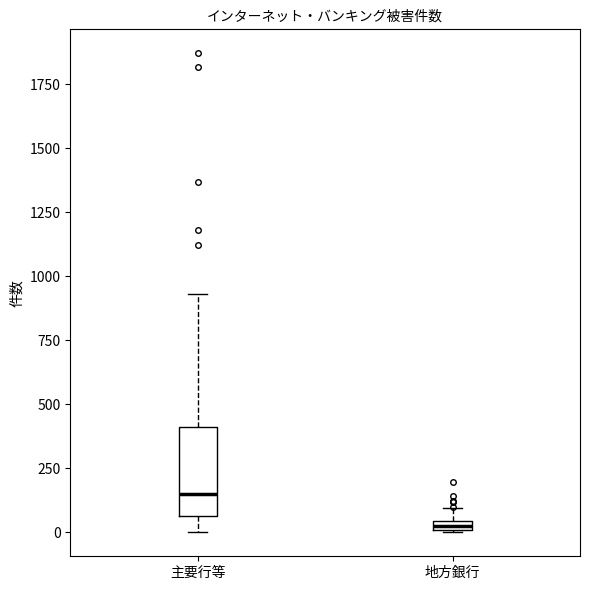

Which box has the lowest median line?

地方銀行